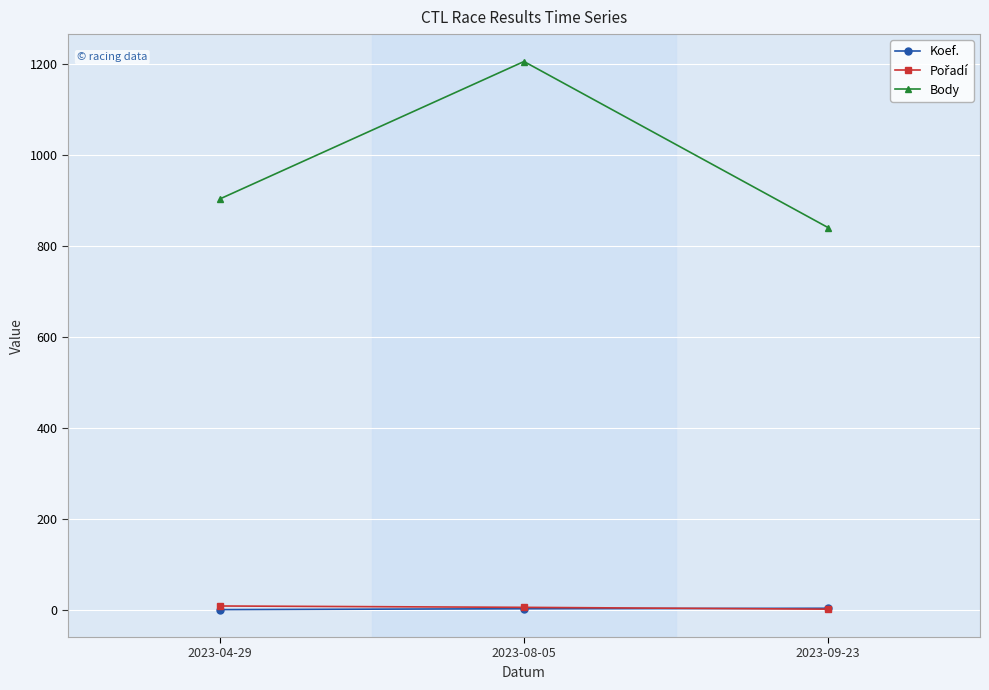

What is the difference between the highest and lowest values at 2023-09-23?

839